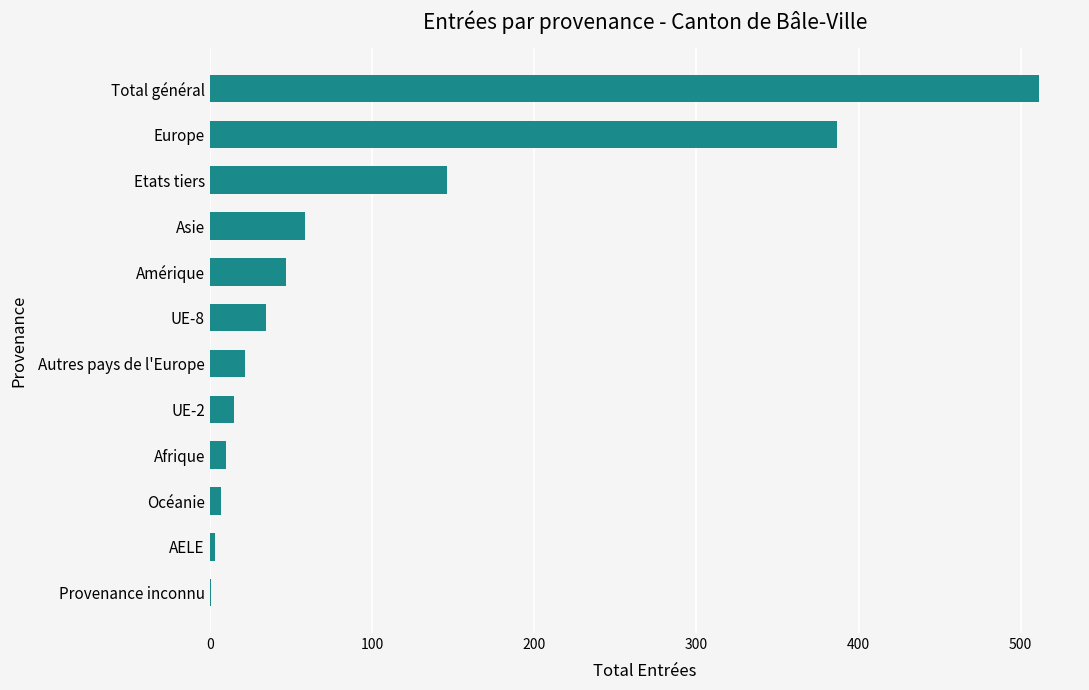

Between Etats tiers and Afrique, which is larger?

Etats tiers